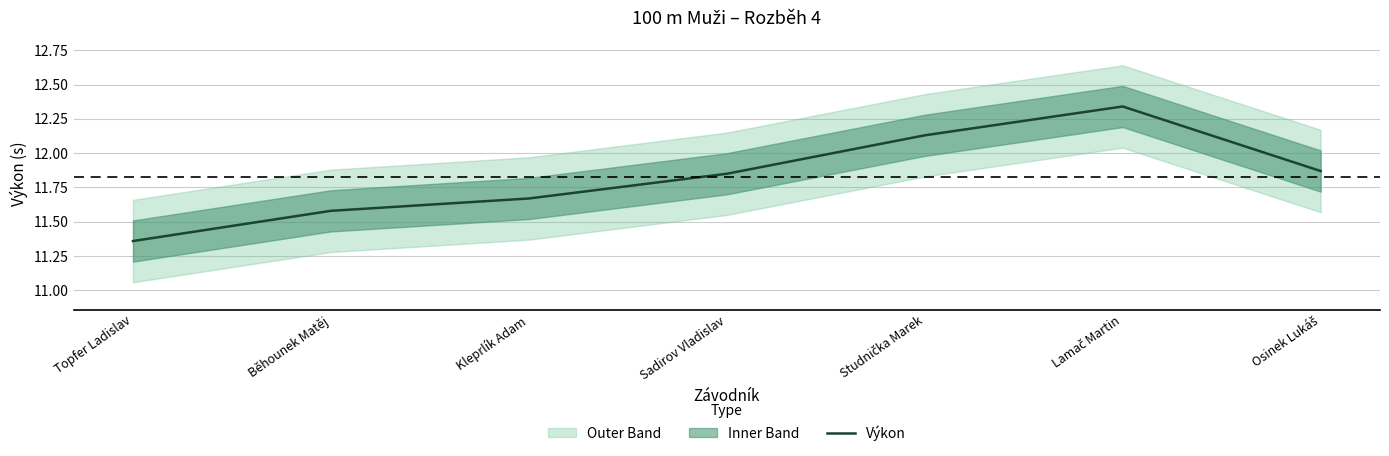

At which category does the chart reach its peak across all series?

Lamač Martin